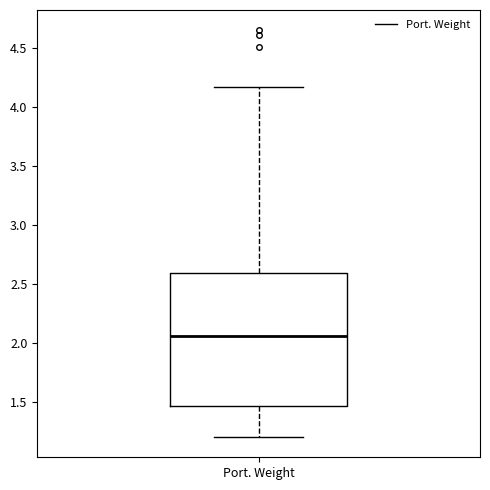

Where does the lower whisker of the box for Port. Weight end on the y-axis? The values are not printed on the chart, so give them approximately, as read against the axis.

1.20